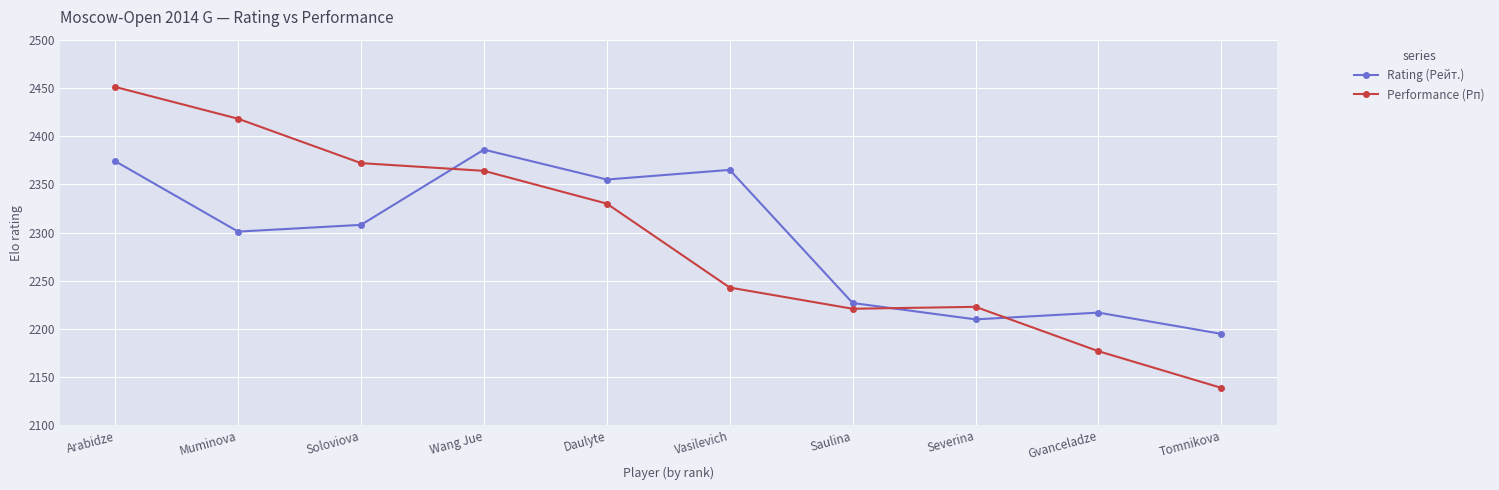

Which series has the widest spread of values?

Performance (Рп)